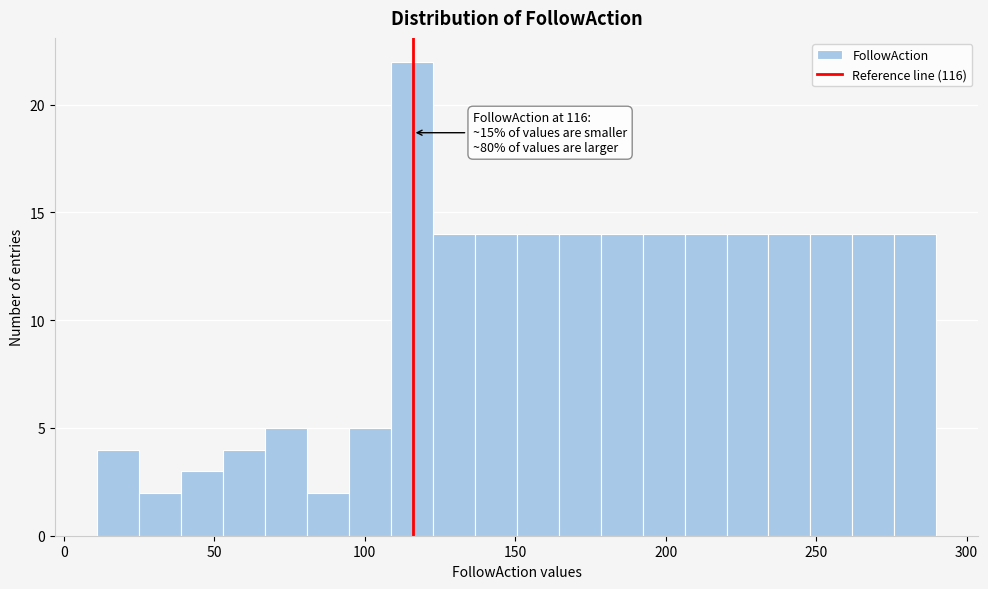

Around what value on the x-axis is the tallest bar? Give the approximate position of its centre, as read against the axis.

115